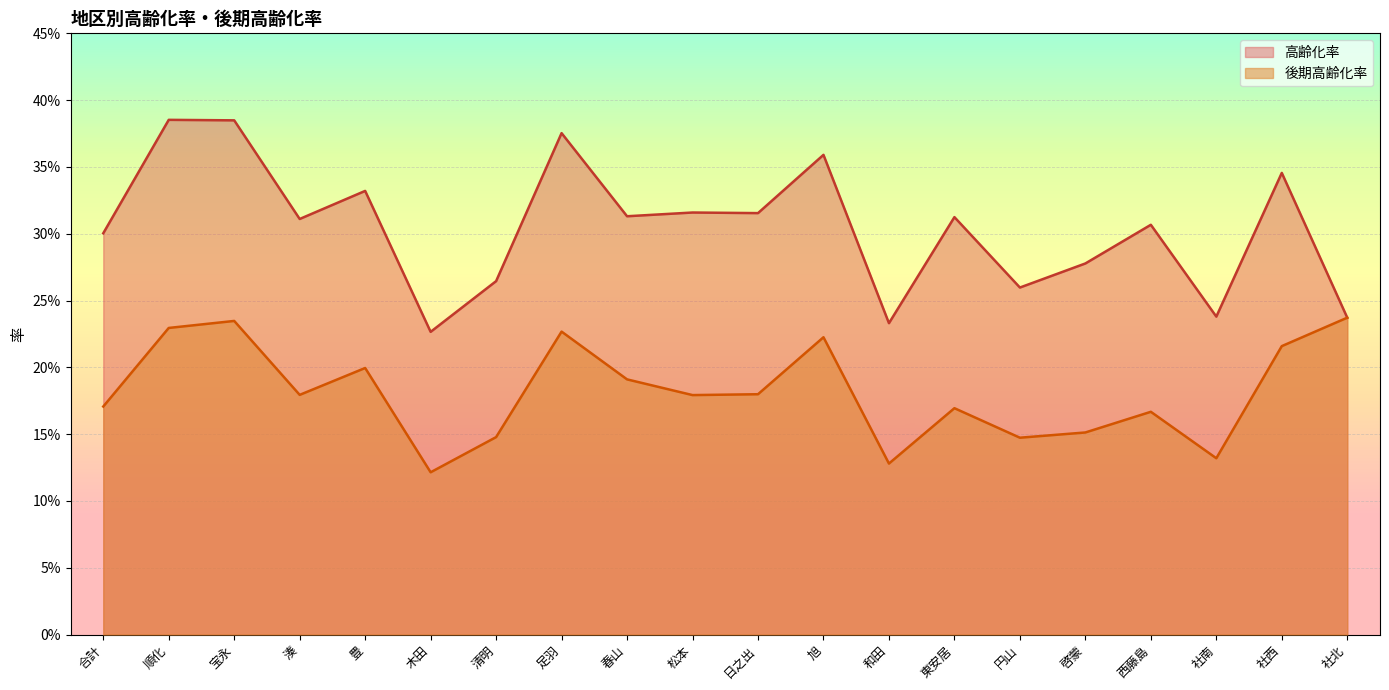

Which series has the widest spread of values?

高齢化率